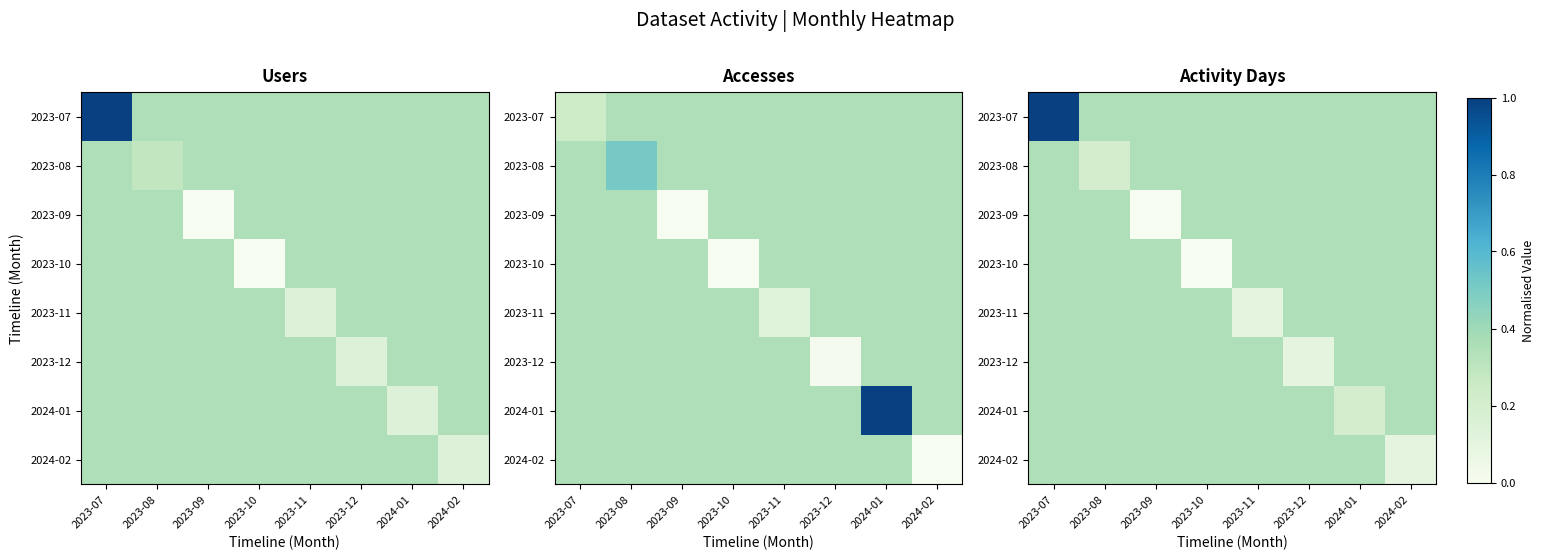

How many series are shown in this chart?

8